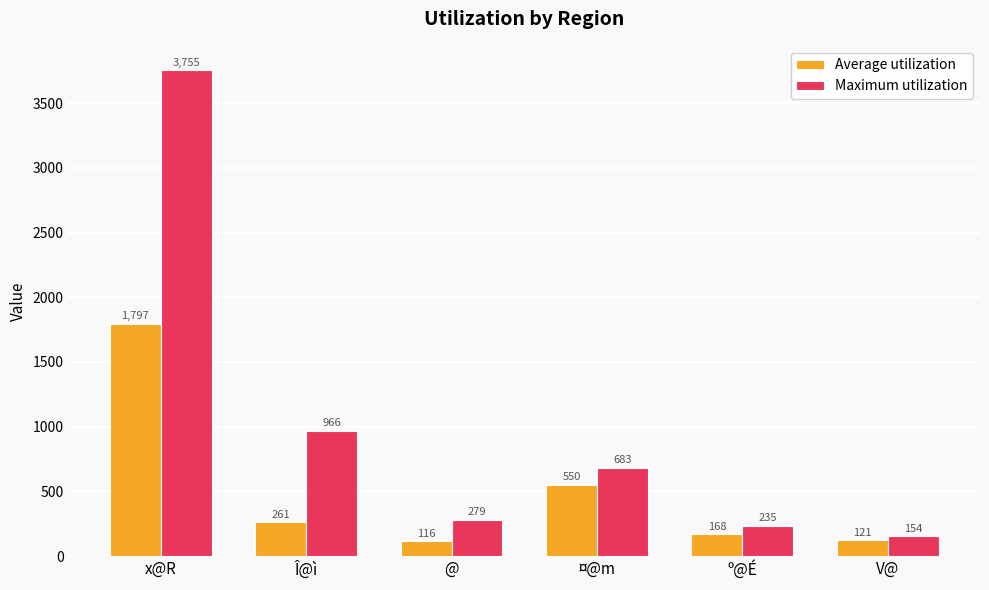

Between º@É and V@, which series saw the biggest shift?

Maximum utilization